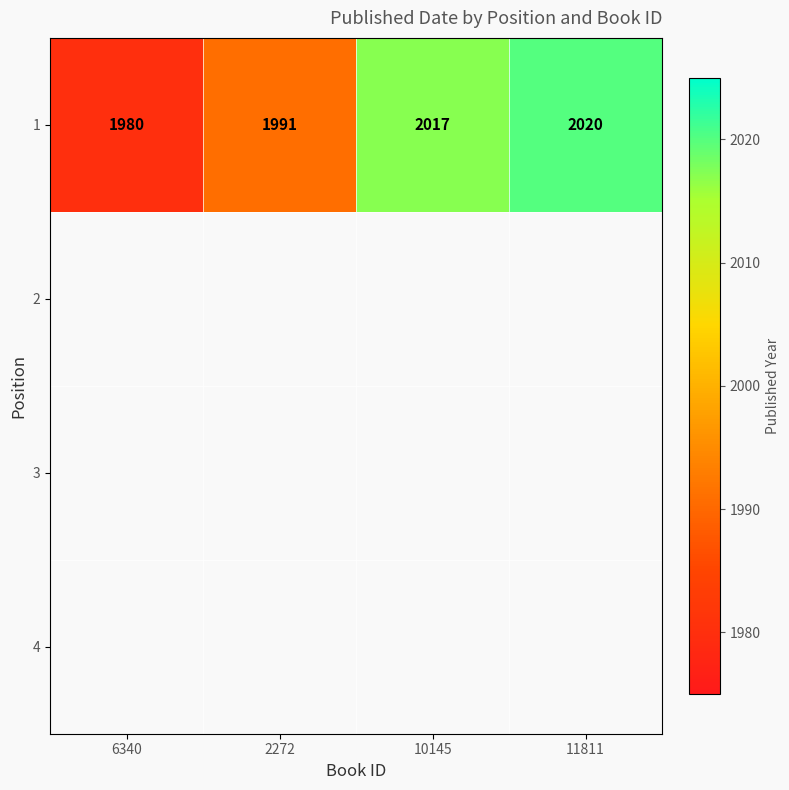

How many values in the 1 series are below 2017?

2